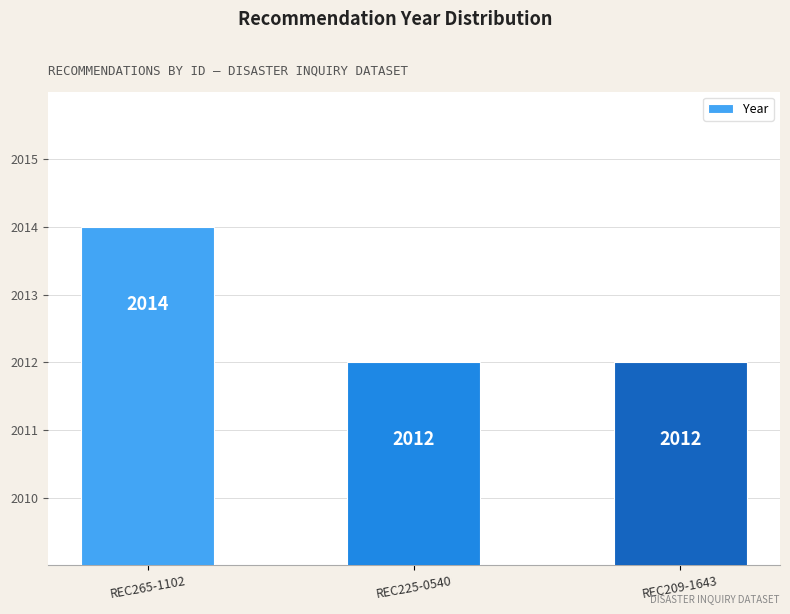

Count the number of categories in the chart.

3